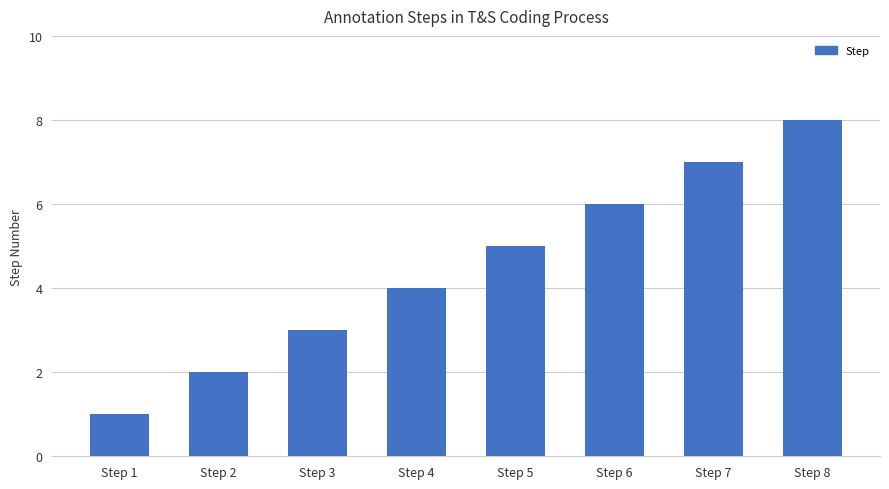

Which category has the lowest value across all series?

Step 1